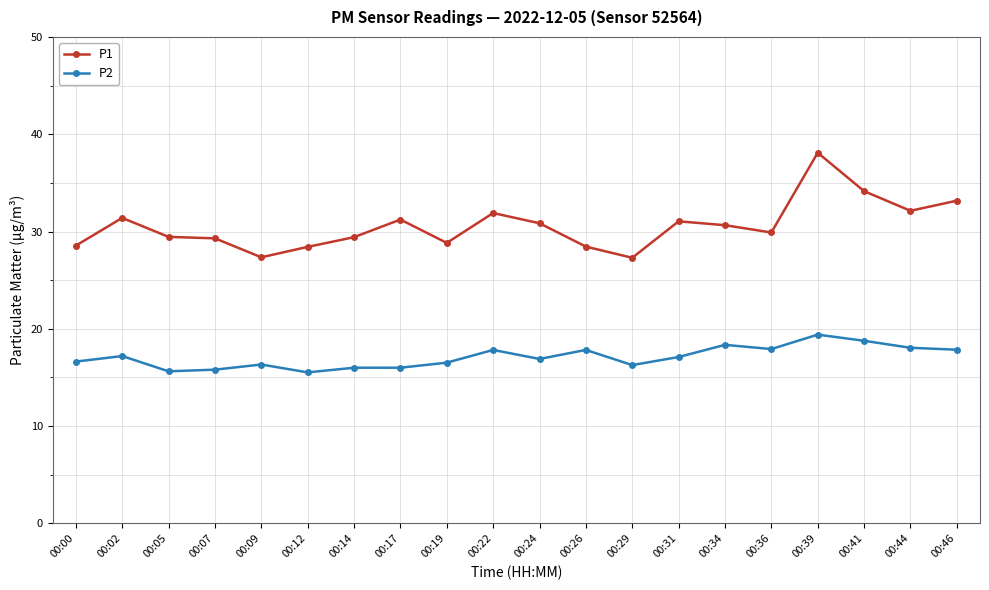

Between 00:05 and 00:44, which series saw the biggest shift?

P1